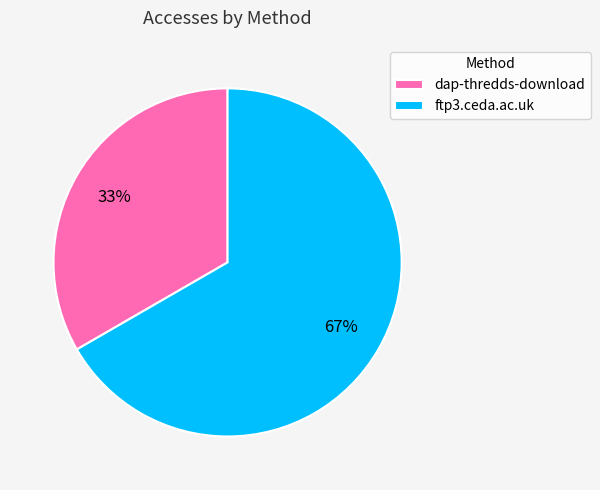

What is the ratio of the value at ftp3.ceda.ac.uk to the value at dap-thredds-download?

2.0